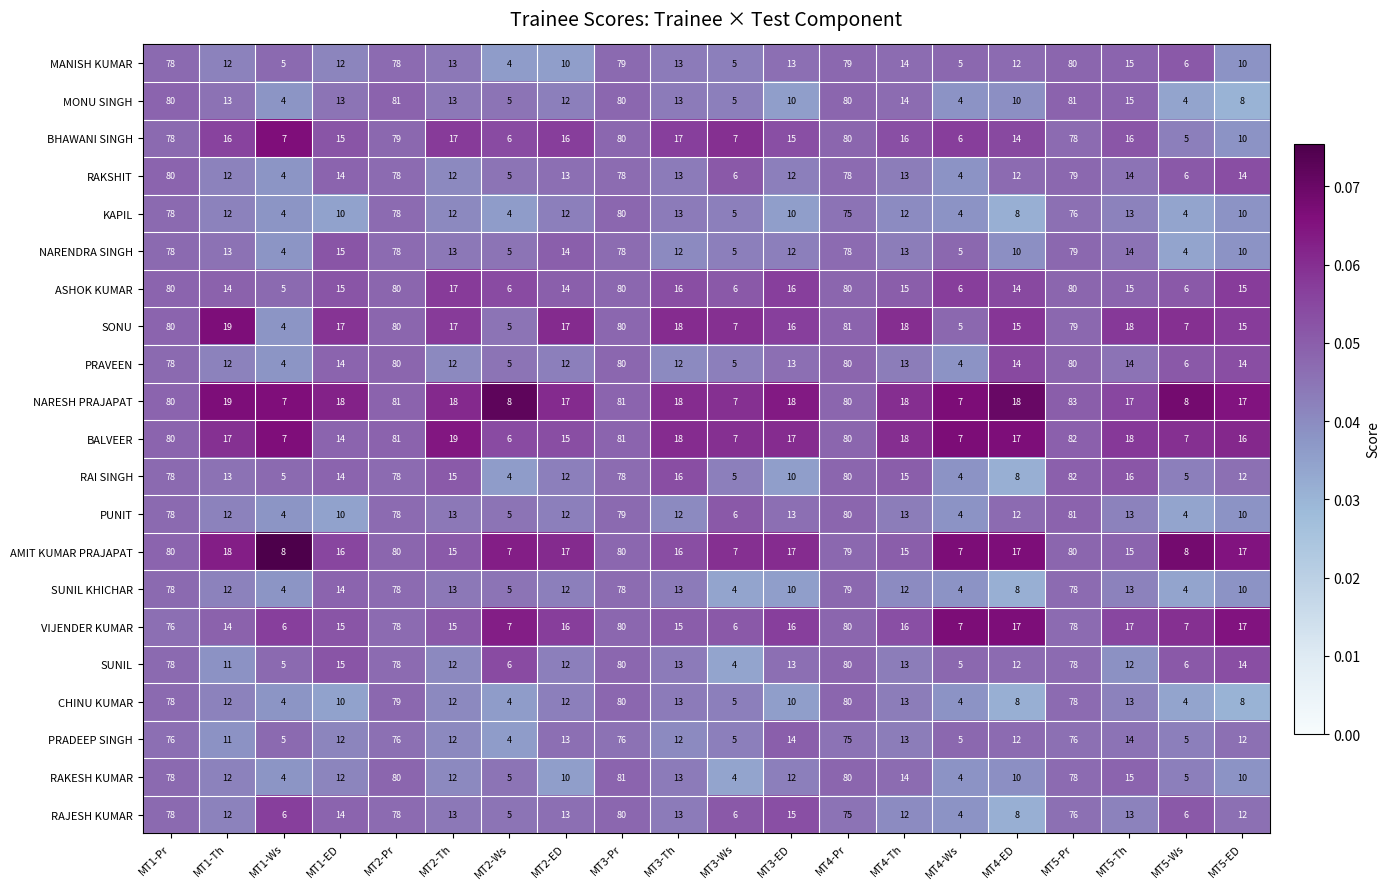

Which series has the largest total across all categories?

NARESH PRAJAPAT